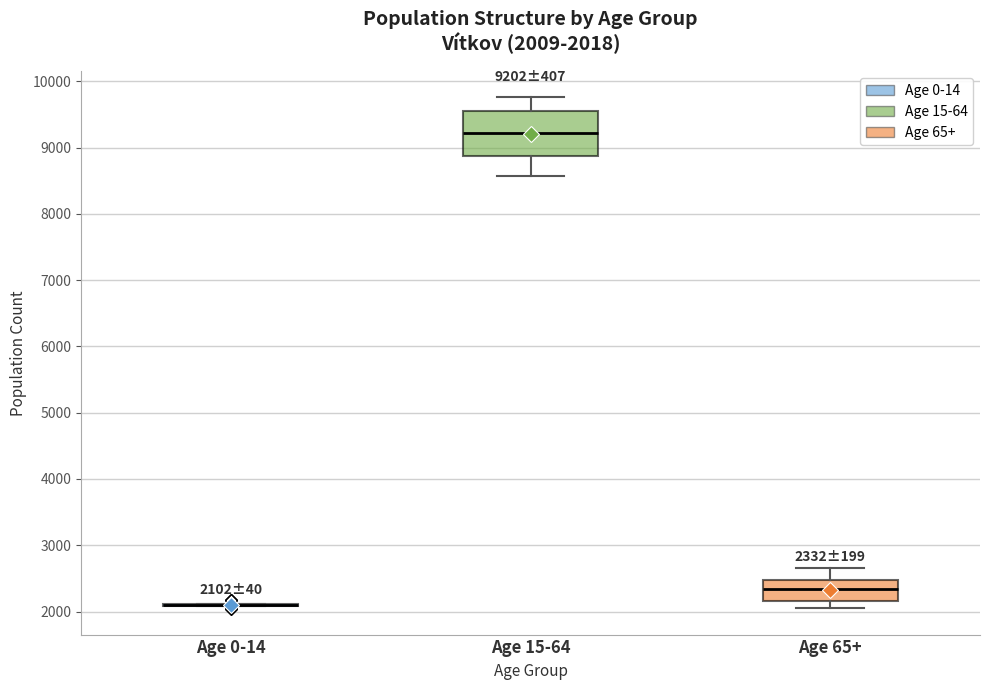

Which box is the tallest, from its lower edge to its upper edge?

Age 15-64